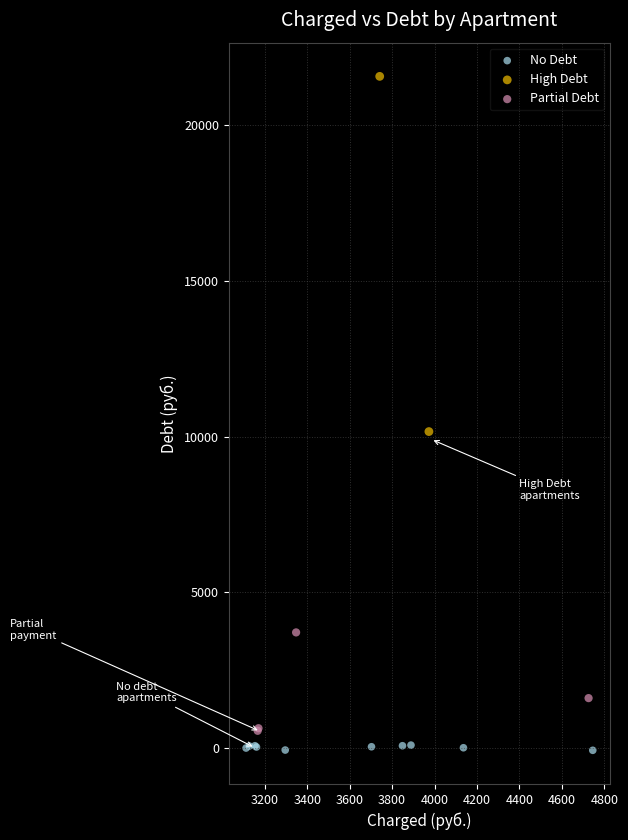

What are all the series names shown in the legend?

No Debt, High Debt, Partial Debt